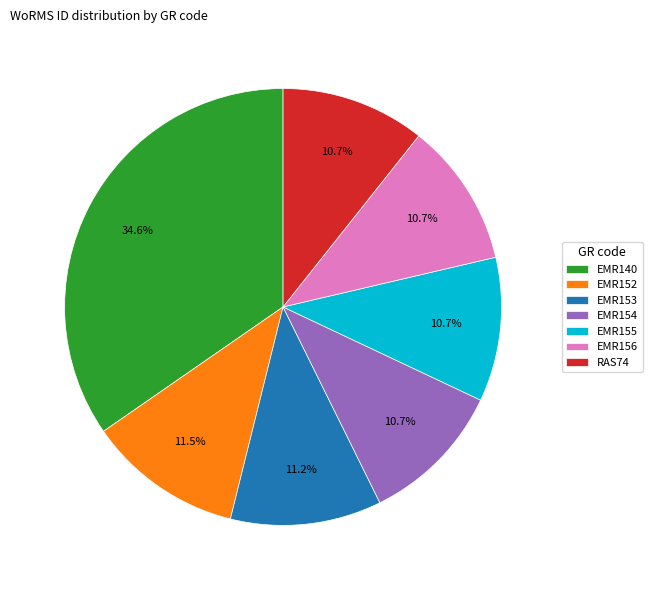

Is there any slice that represents more than half of the pie?

No